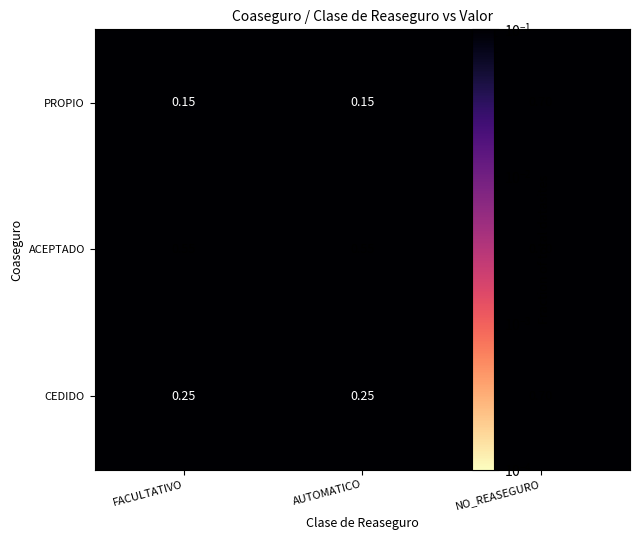

Rank the series at AUTOMATICO from highest to lowest value.

ACEPTADO, CEDIDO, PROPIO